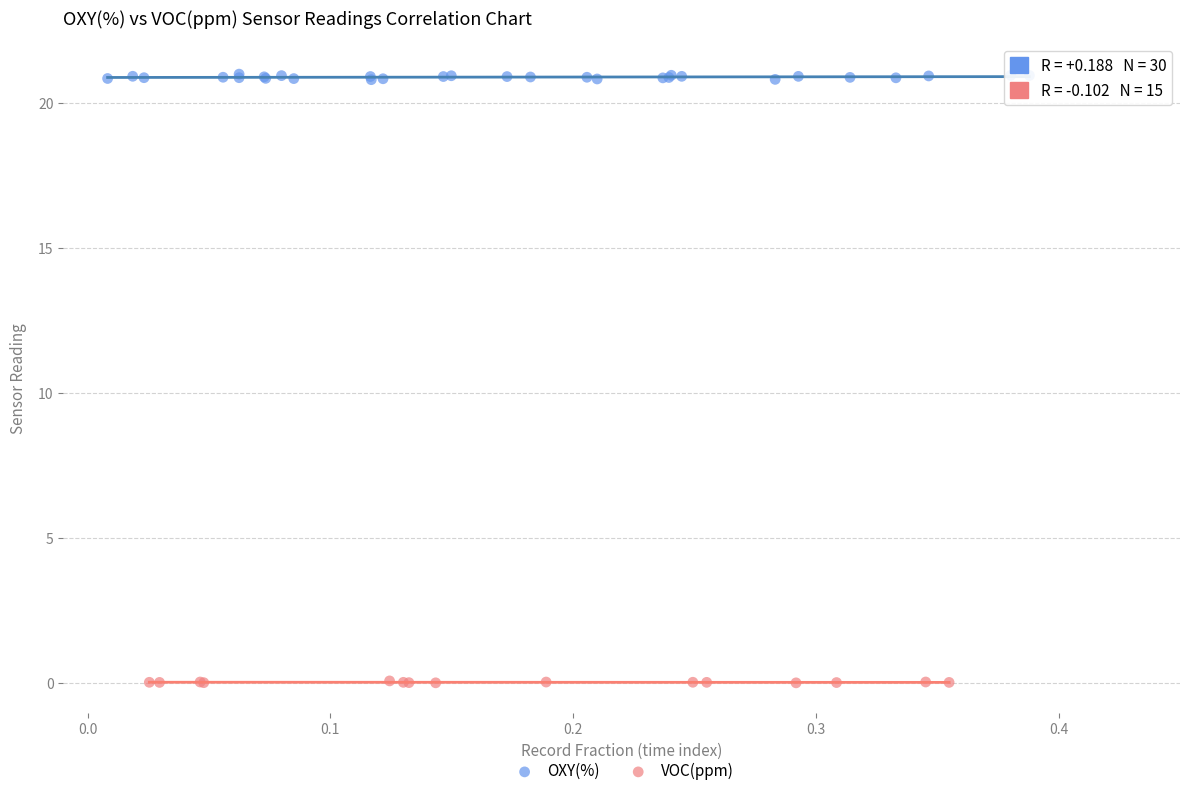

Which series has the widest spread of Y values?

OXY(%)